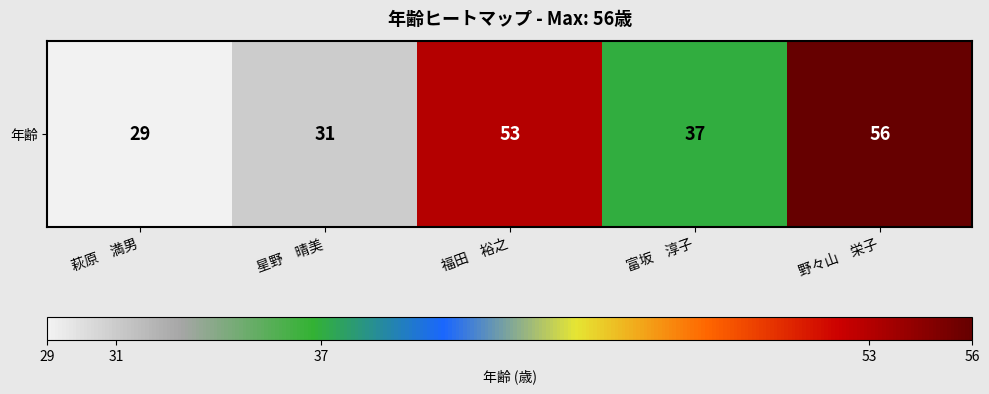

What is the smallest value displayed?

29